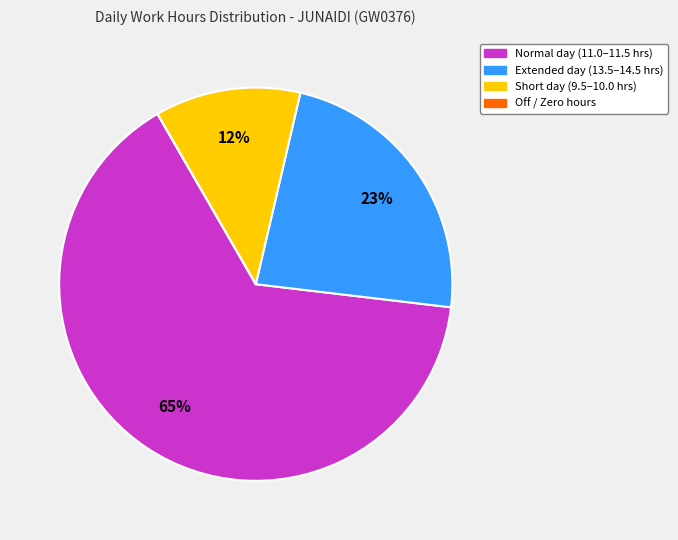

To the nearest percent, what is the difference between the largest and smallest slice percentages?

65%